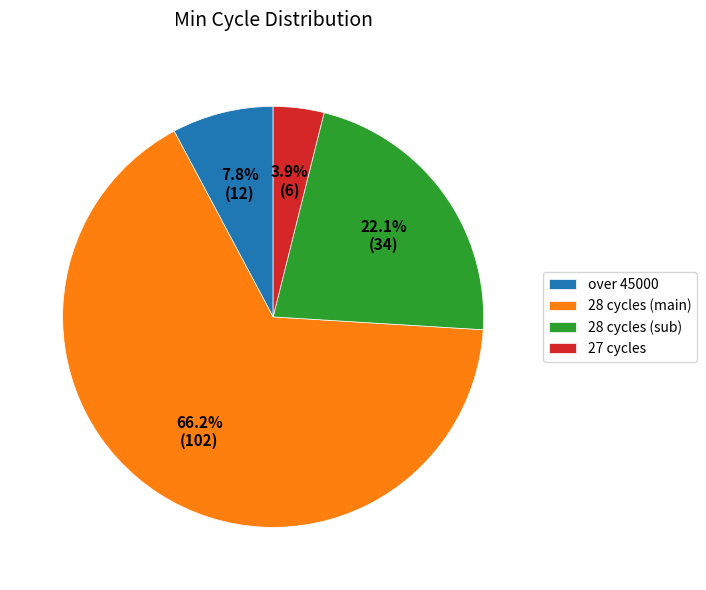

What is the ratio of the value at 28 cycles (sub) to the value at over 45000?

2.8